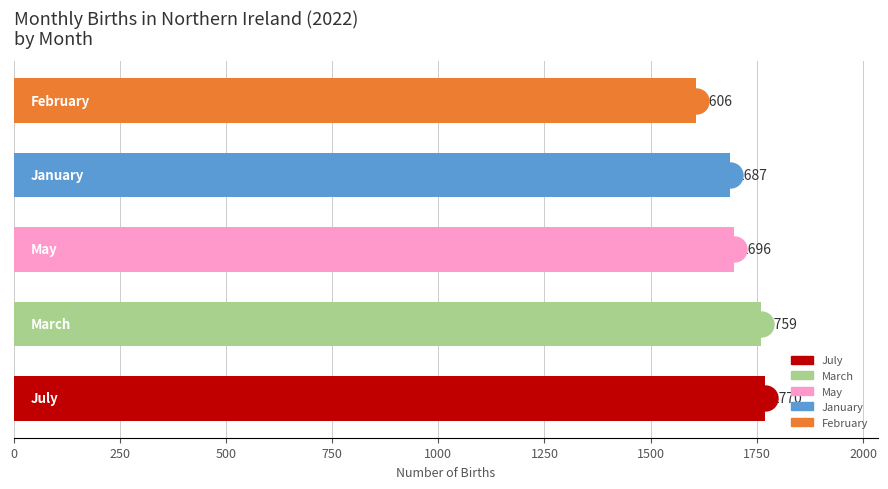

Reading bottom to top, extract all data points from this chart.

1770	1759	1696	1687	1606